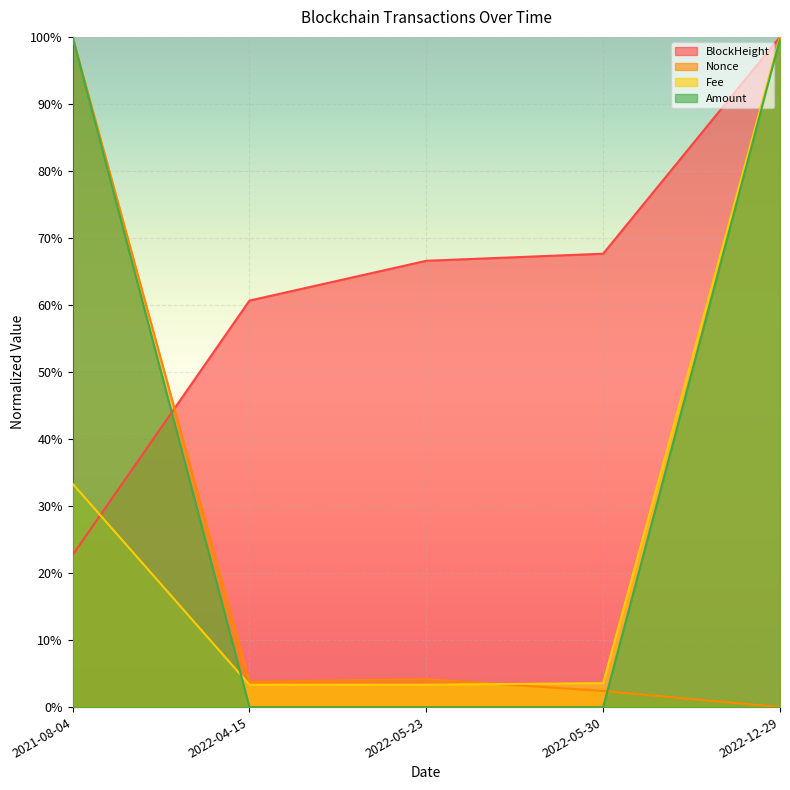

What is the label of the 5th point from the right?

2021-08-04